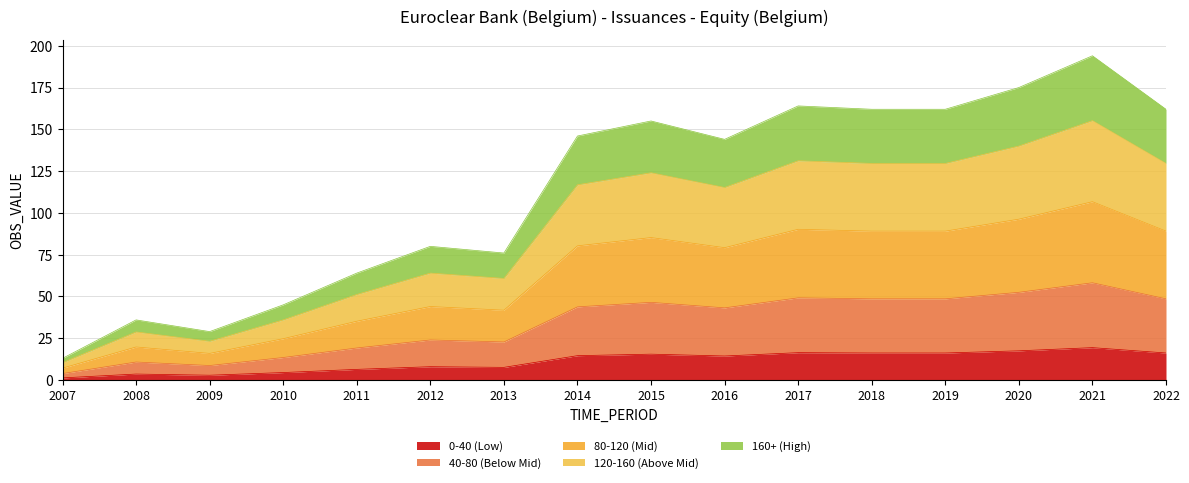

How many interior local valleys (lower than both neighbors) does the data have?

3